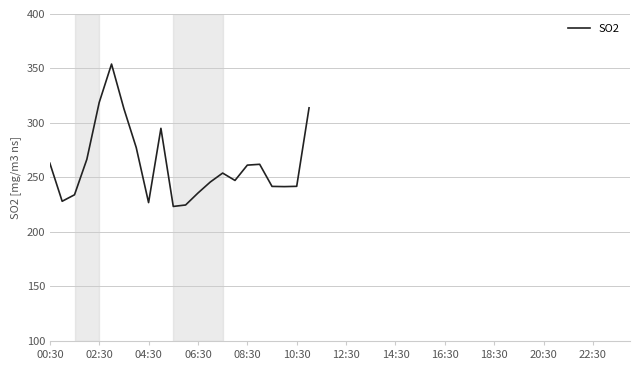

What is the greatest value displayed?

354.1